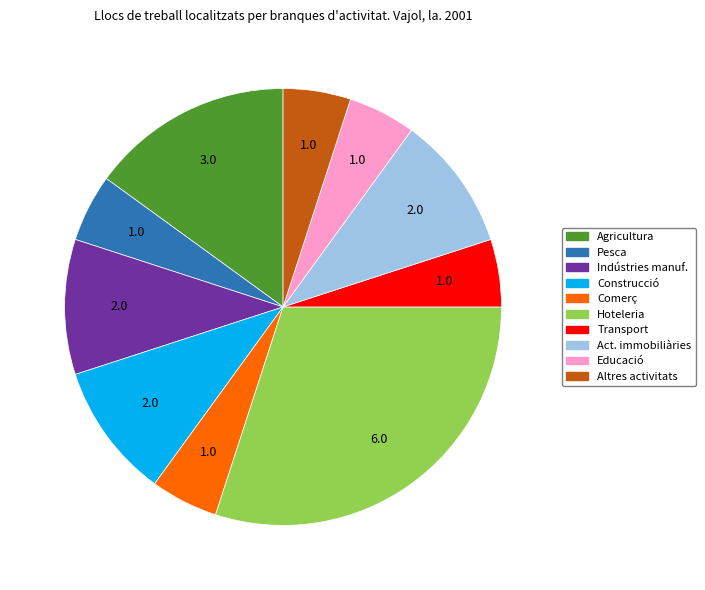

What is the ratio of the value at Agricultura to the value at Indústries manuf.?

1.5